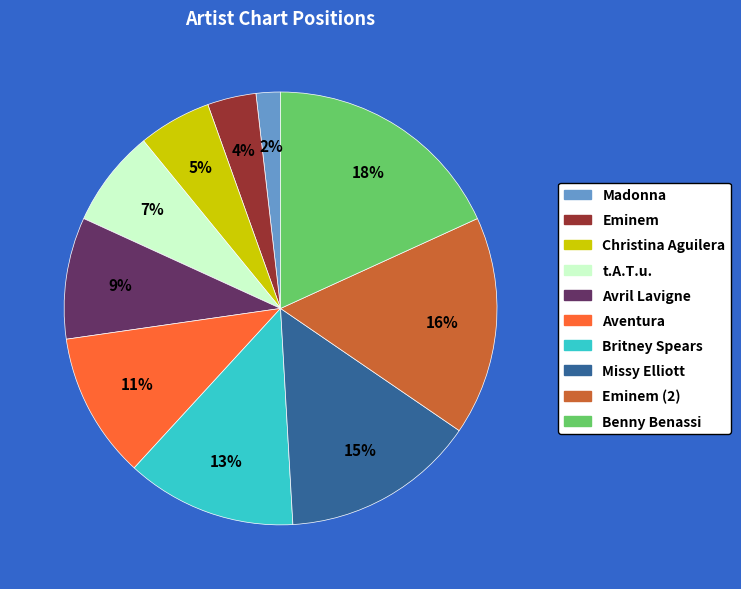

Does any single category account for the majority?

No